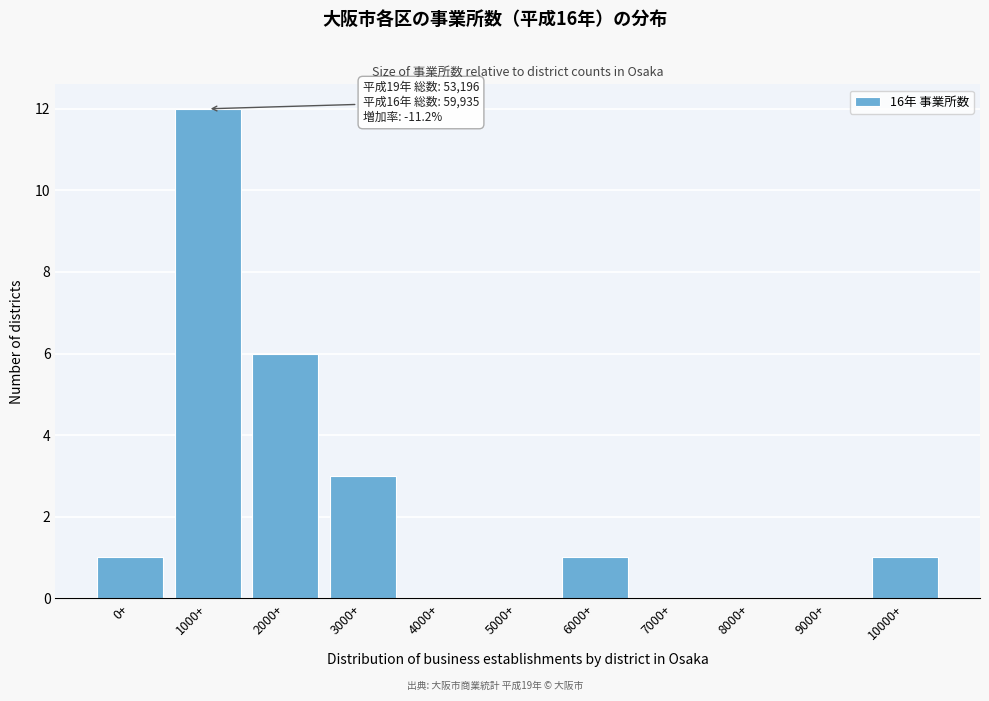

Reading left to right, list all the values displayed in this chart.

0+=1	1000+=12	2000+=6	3000+=3	4000+=0	5000+=0	6000+=1	7000+=0	8000+=0	9000+=0	10000+=1